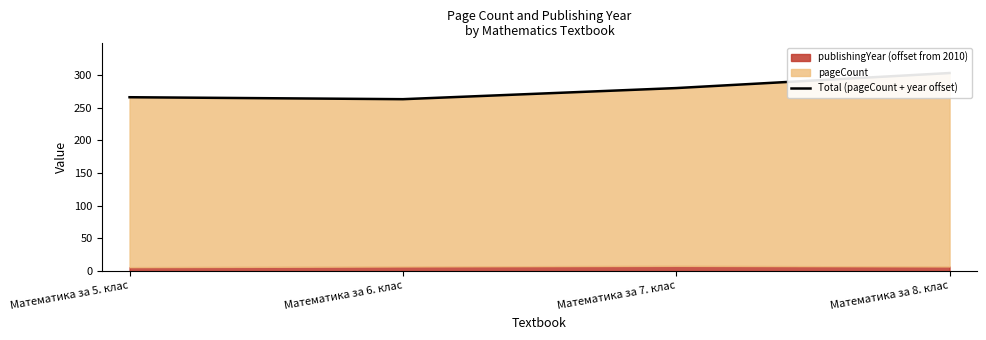

Reading left to right, extract all data points from this chart.

Математика за 5. клас=266	Математика за 6. клас=263	Математика за 7. клас=280	Математика за 8. клас=303